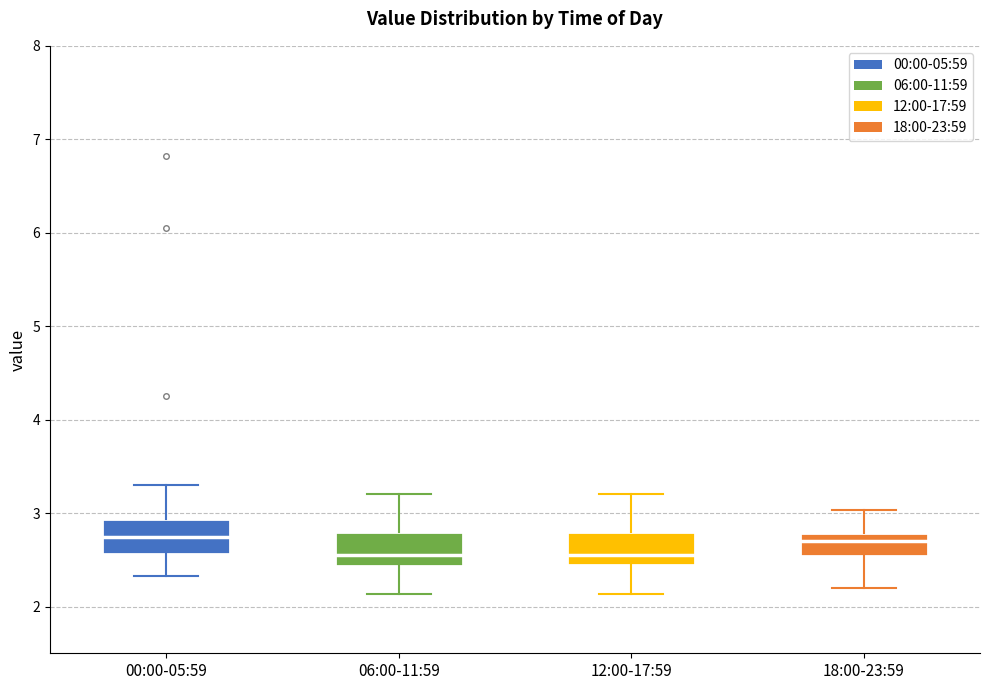

Reading left to right, transcribe this box plot: for each box, give where its median line is, the range the box spans, and where its two whiskers end, as read against the y-axis. The values are not printed on the chart, so give them approximately, as read against the axis.

00:00-05:59: median 2.7, box 2.6 to 2.9, whiskers 2.3 to 3.3
06:00-11:59: median 2.6, box 2.4 to 2.8, whiskers 2.1 to 3.2
12:00-17:59: median 2.6, box 2.4 to 2.8, whiskers 2.1 to 3.2
18:00-23:59: median 2.7, box 2.5 to 2.8, whiskers 2.2 to 3.0